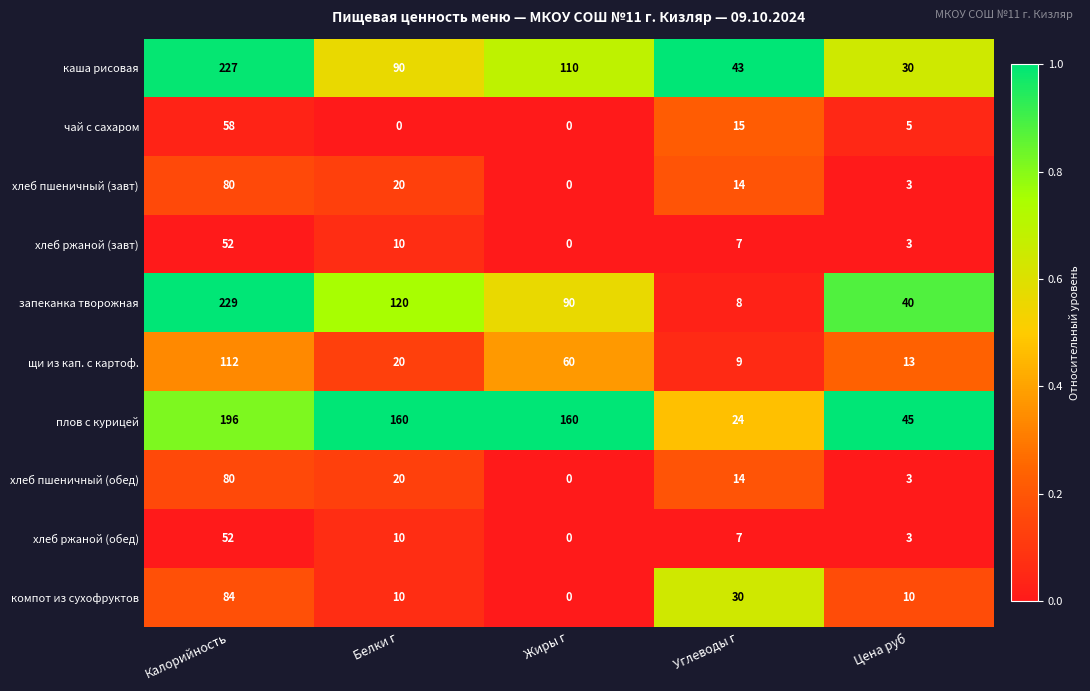

What is the difference between the highest and lowest values at Цена руб?

42